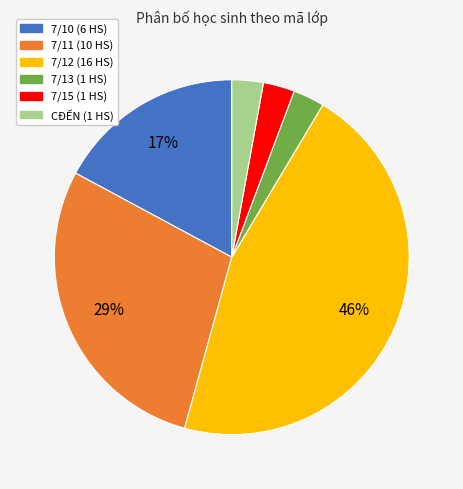

How many slices are in this pie chart?

6